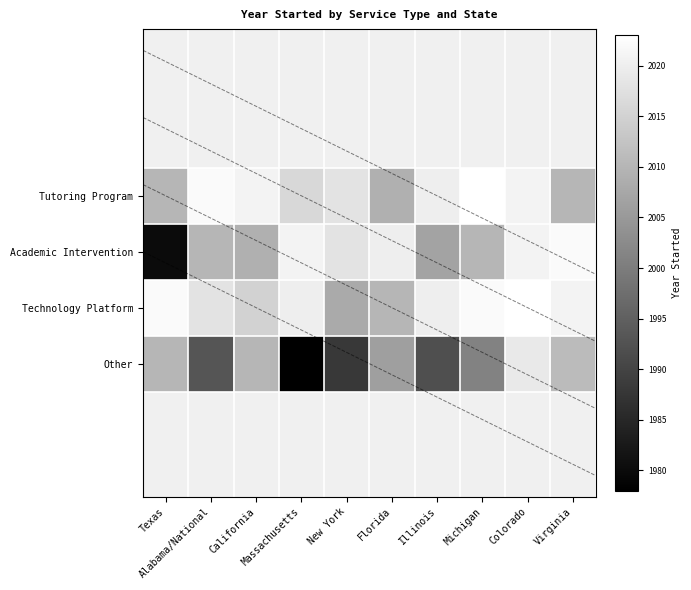

What is the lowest value of the Tutoring Program series?

2009